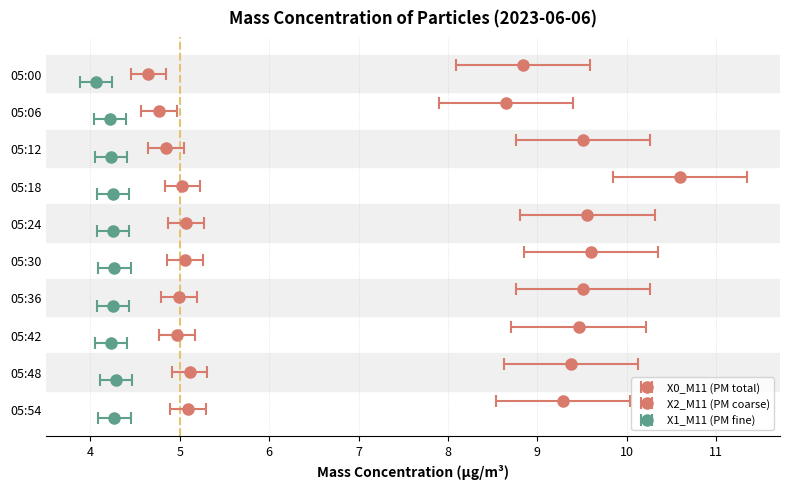

Which has a higher value, 05:36 or 05:12?

05:36